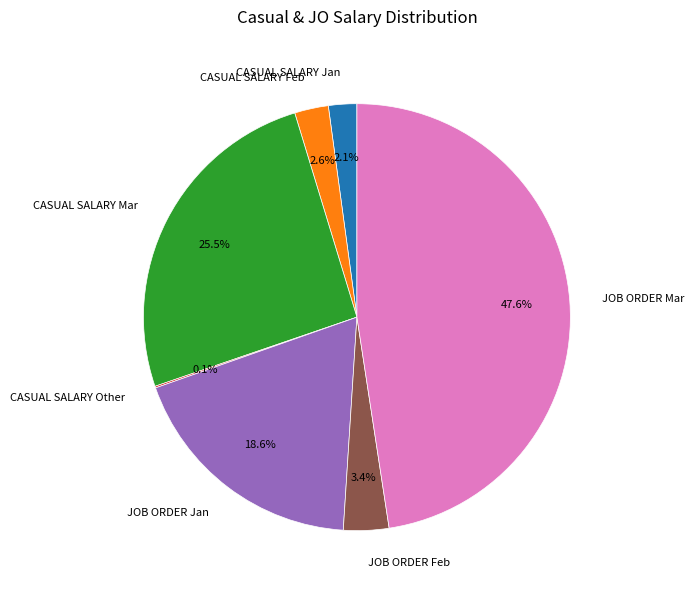

What is the largest slice in the pie chart?

JOB ORDER Mar